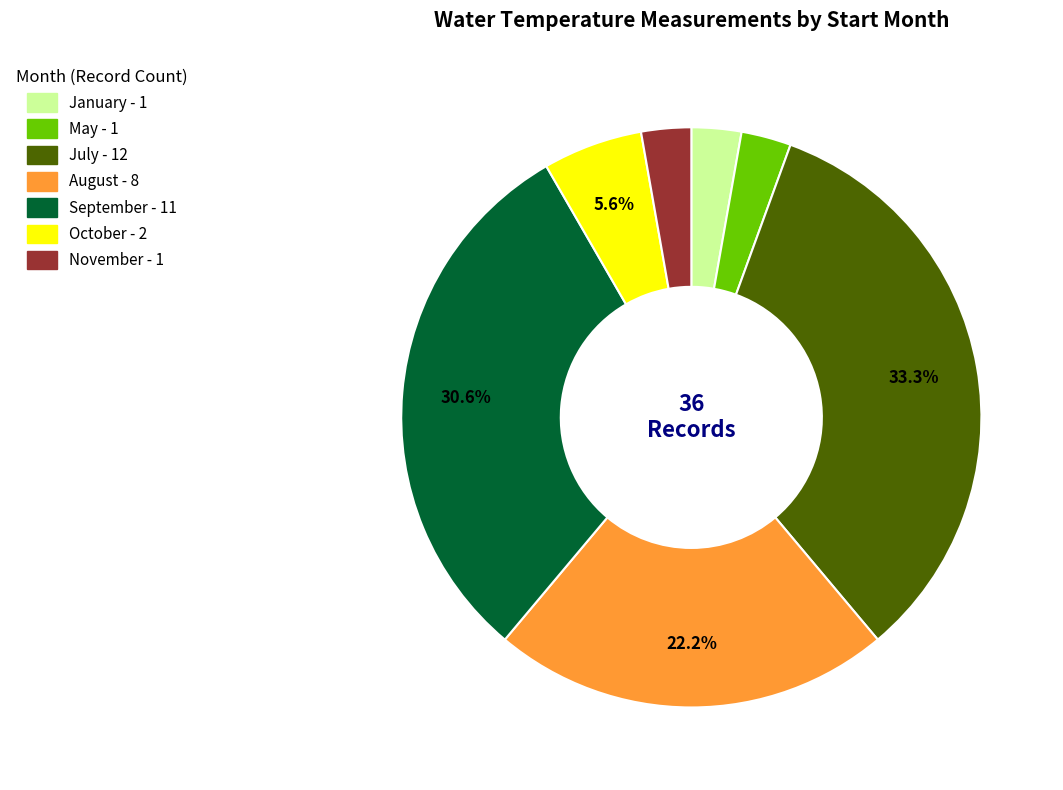

Is there a majority slice in this chart?

No